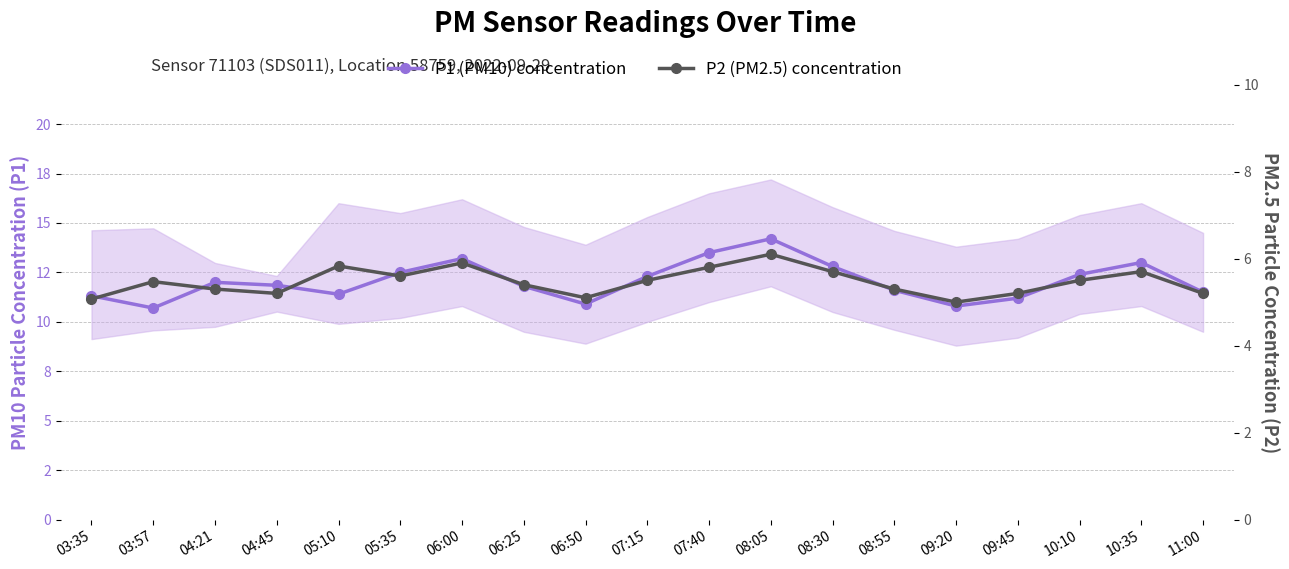

Where is P2 (PM2.5) concentration nearest to the value 5?

09:20